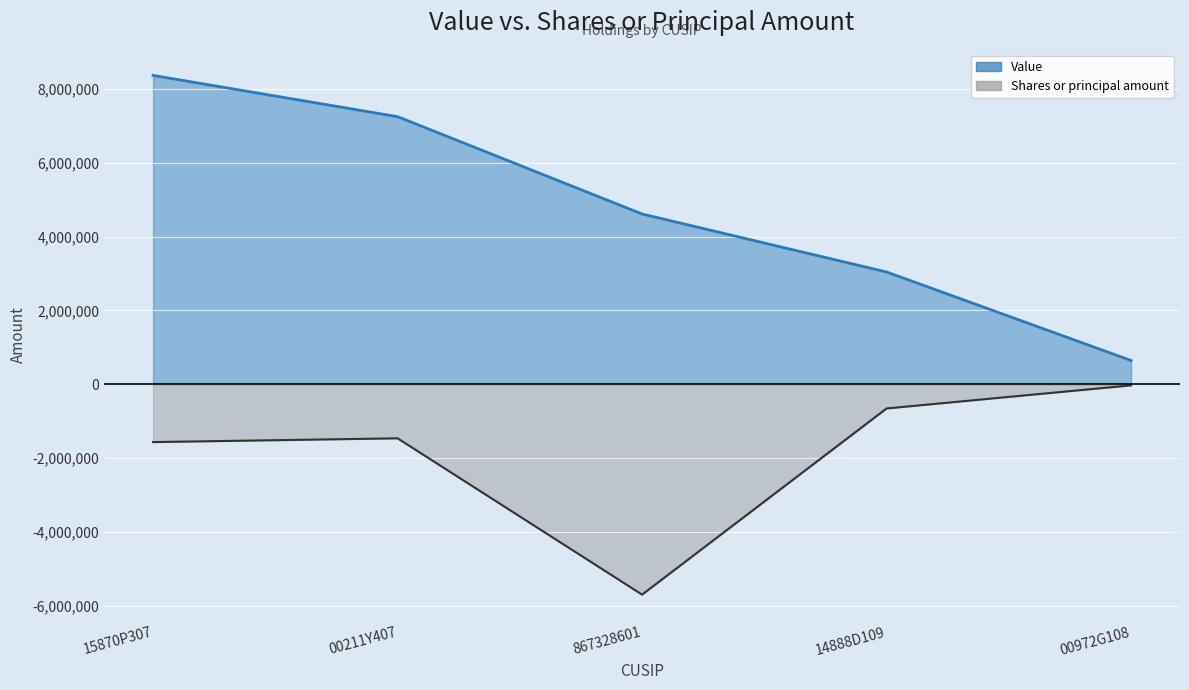

Is it true that Shares or principal amount equals -694526 at 00211Y407?

False